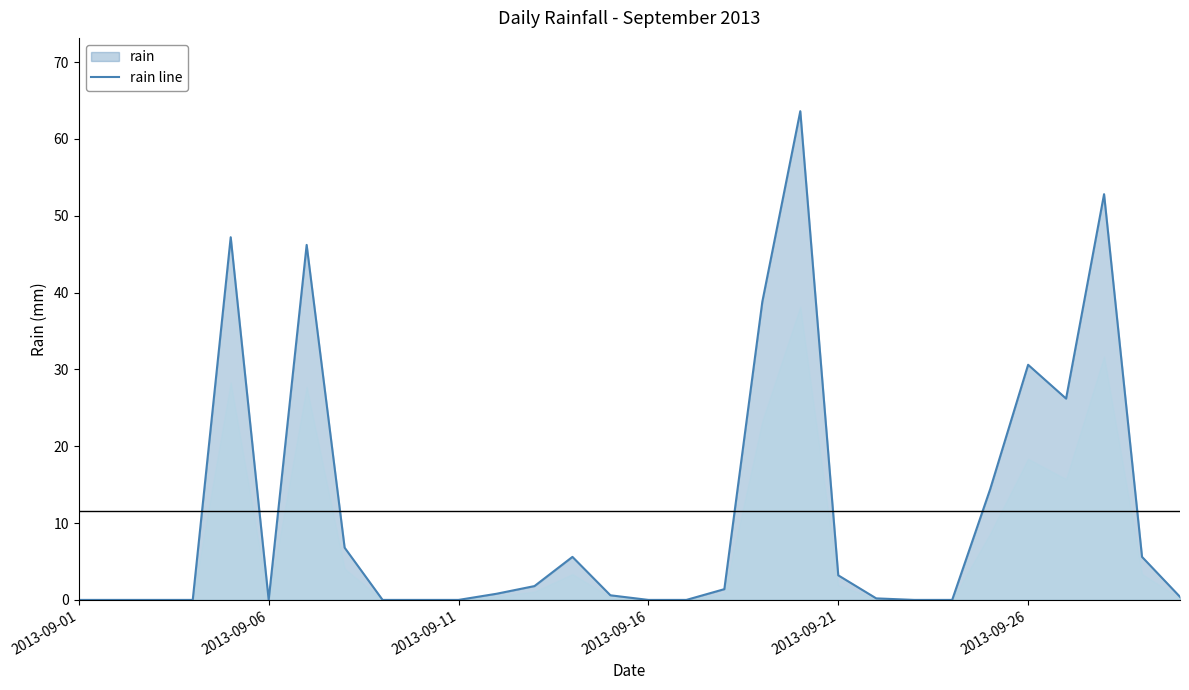

How many lines are shown in the chart?

1